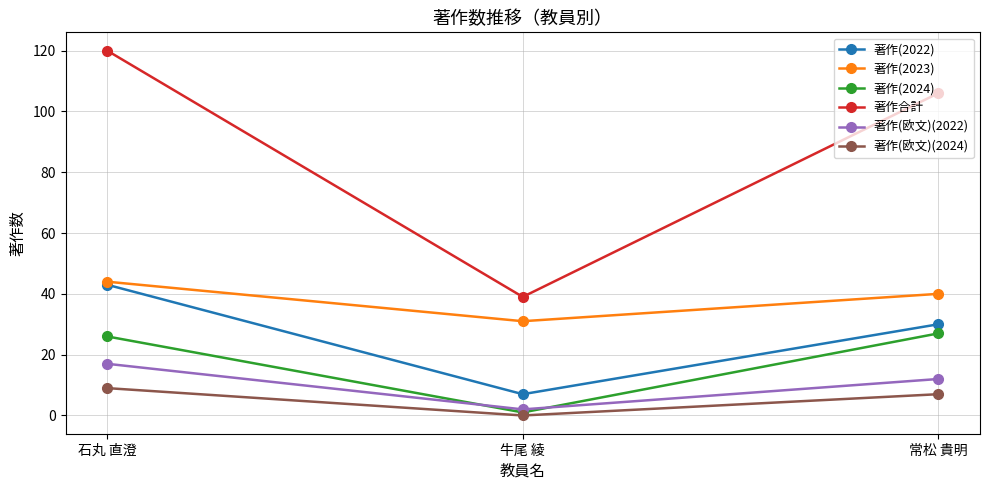

What is the sum of all 著作(2024) values?

54